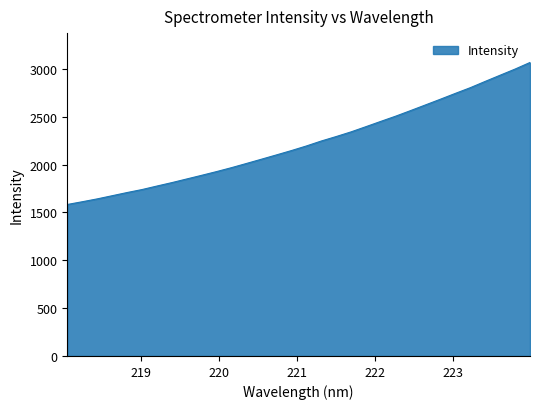

What is the average value?

2225.8